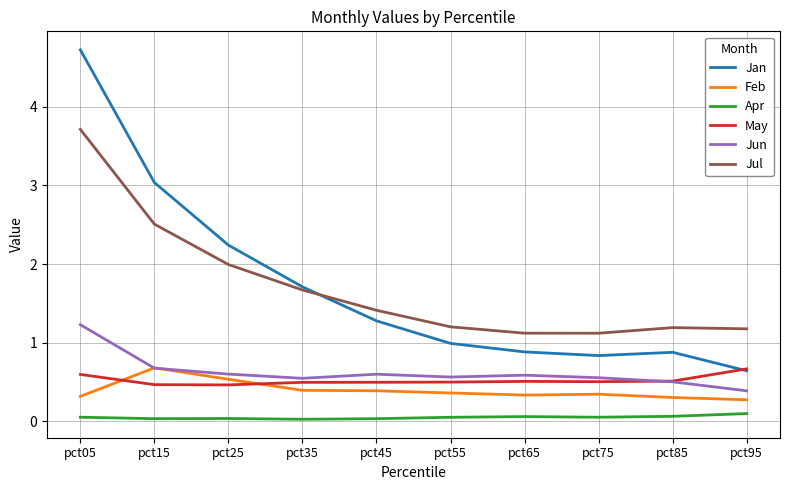

The Feb series shows 0.7 at pct15. True or false?

True